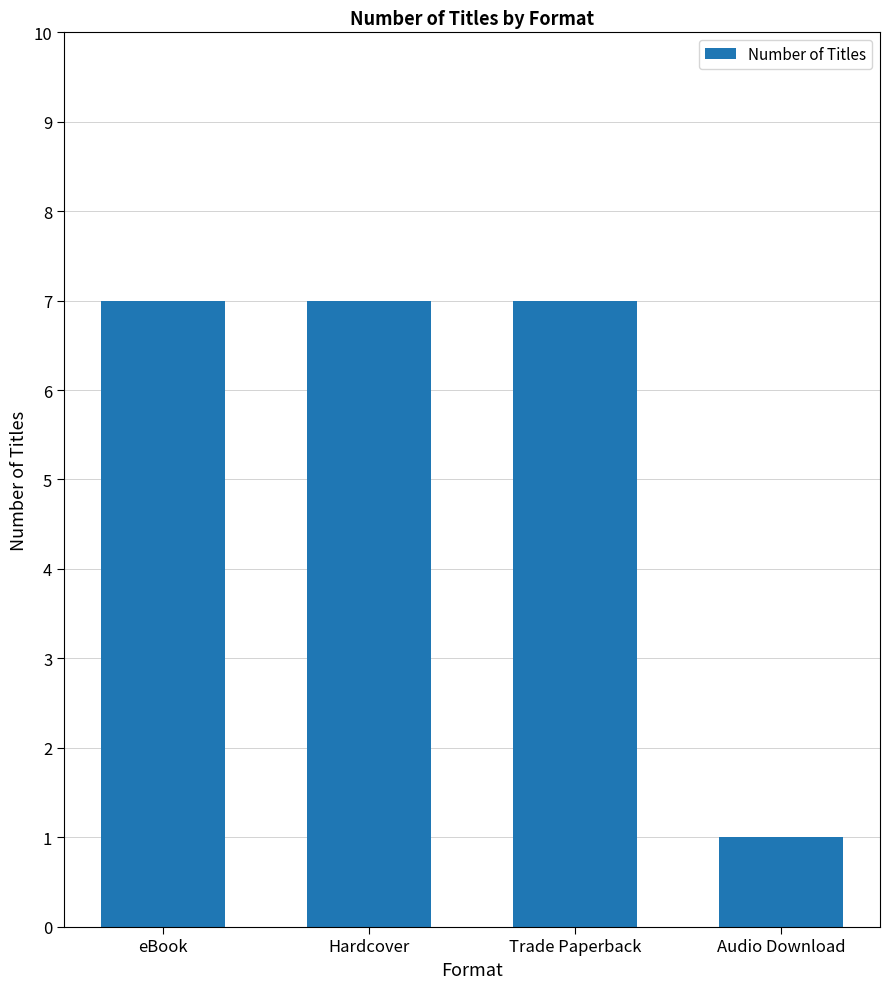

The value at Hardcover is 7. True or false?

True